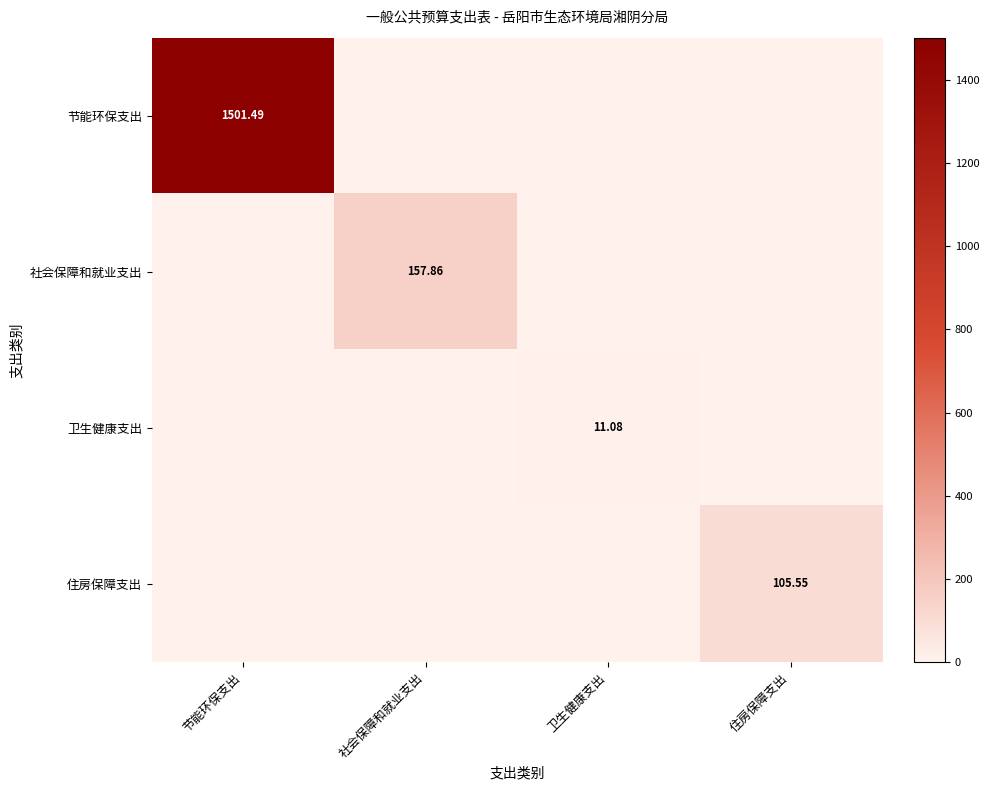

Which category has the highest value across all series?

节能环保支出